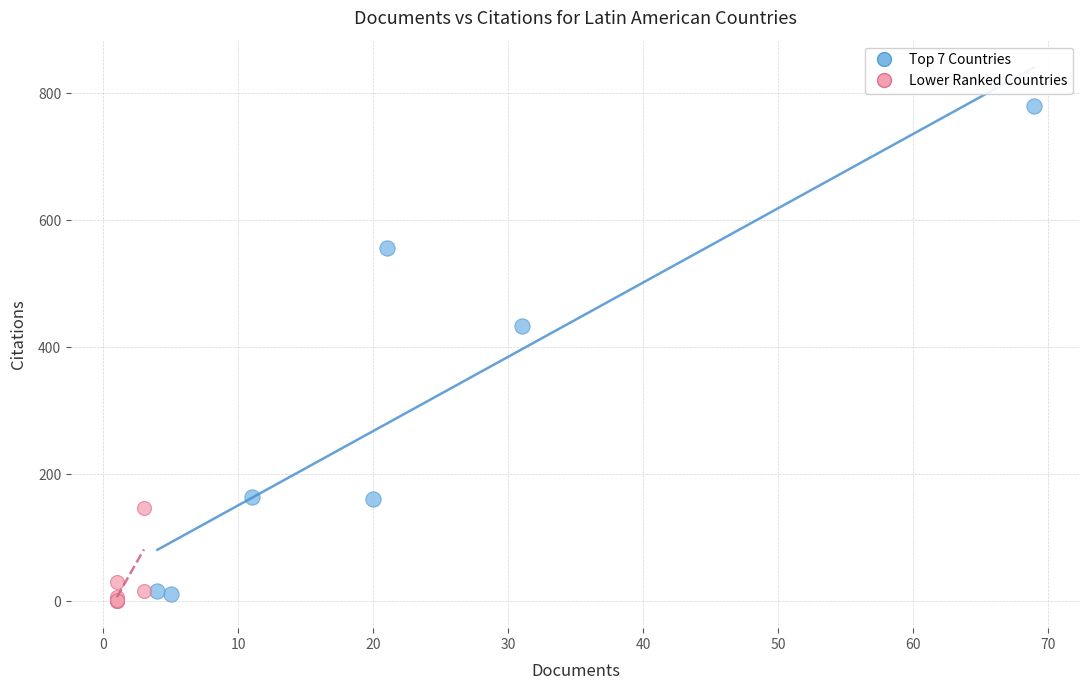

Which series reaches the maximum Y coordinate?

Top 7 Countries